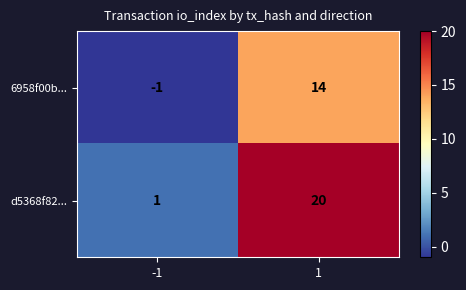

Which series changed the most between -1 and 1?

d5368f82...